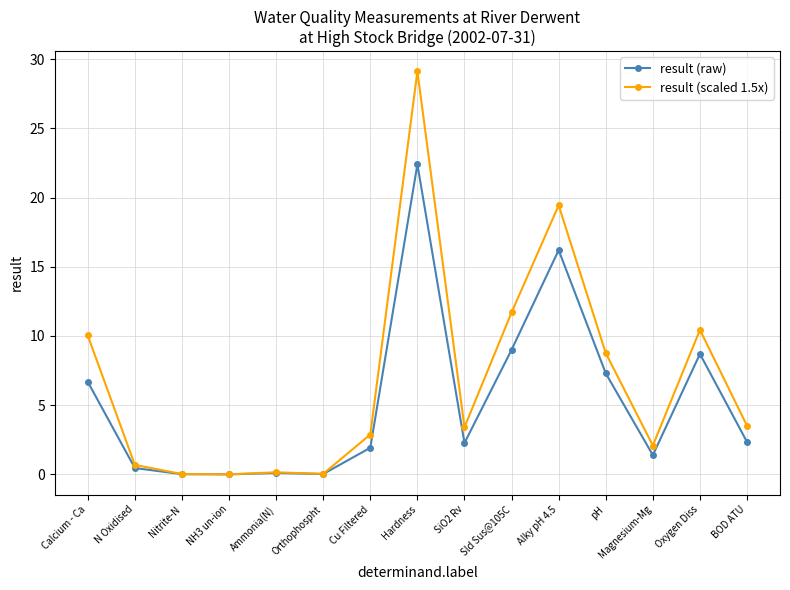

What is the maximum value shown in the chart?

29.1